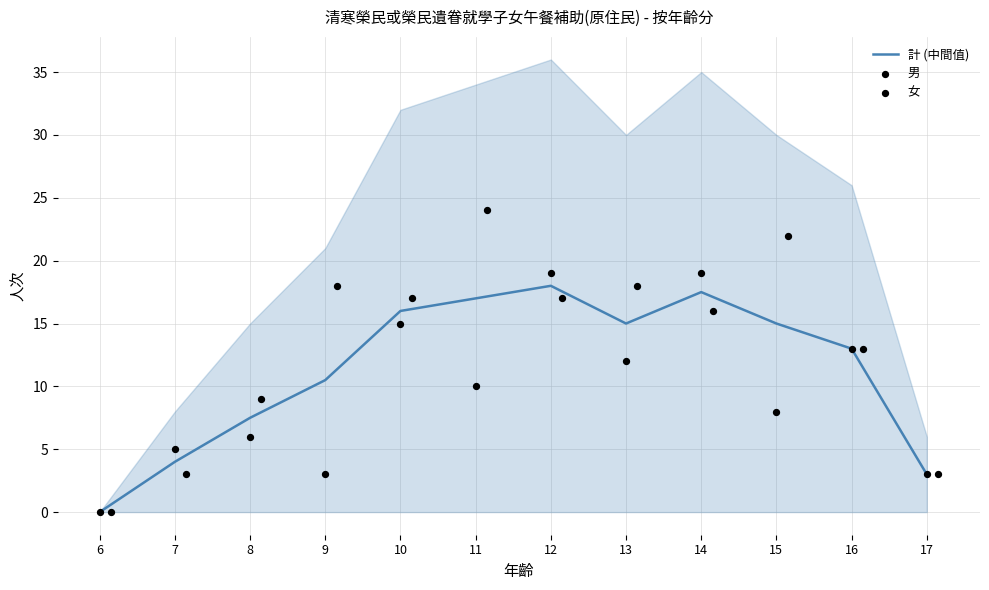

Which series has the largest total across all categories?

女